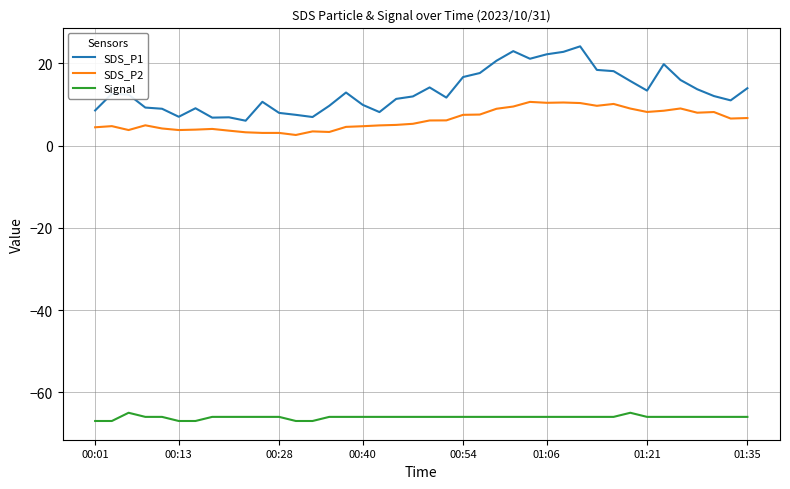

Which series has the widest spread of values?

SDS_P1